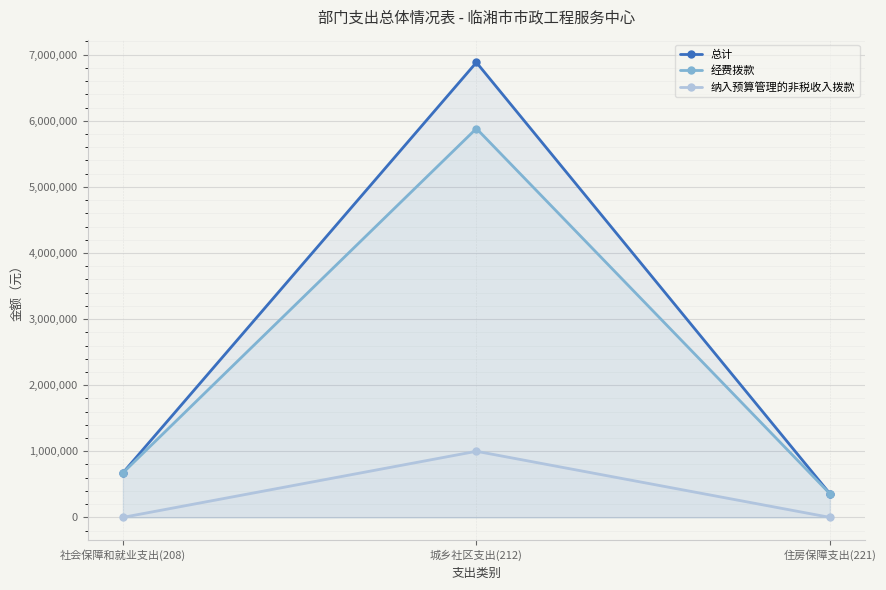

At 社会保障和就业支出(208), list the series in order from smallest to largest.

纳入预算管理的非税收入拨款, 总计, 经费拨款